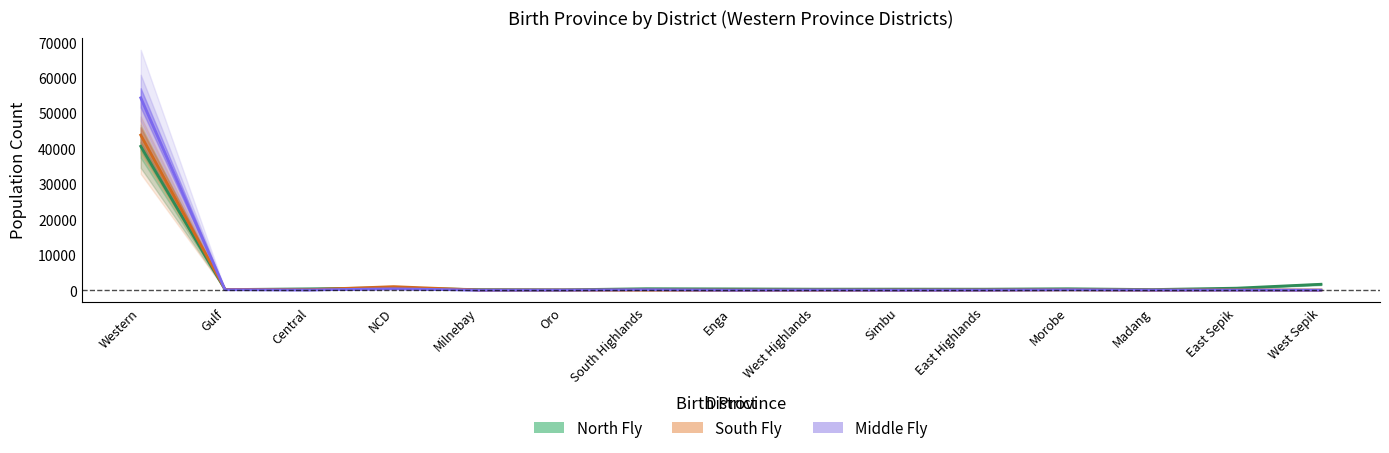

List the series in order of their peak value, lowest first.

North Fly, South Fly, Middle Fly